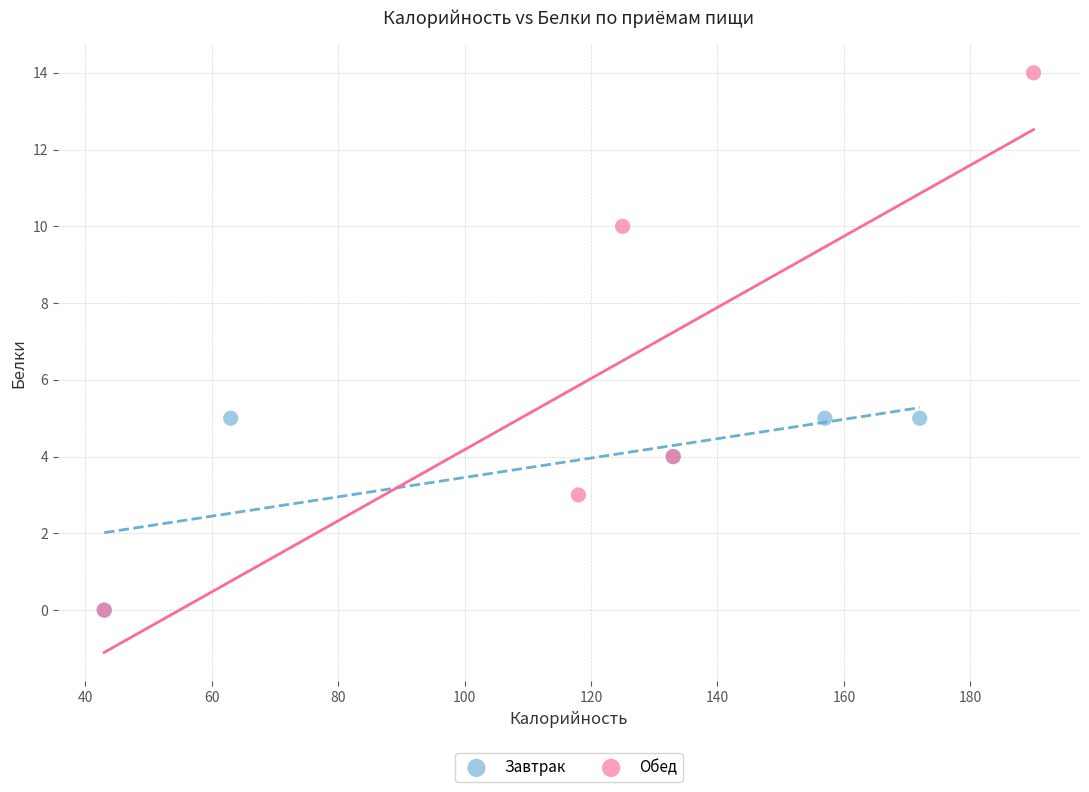

Which series reaches the maximum Y coordinate?

Обед